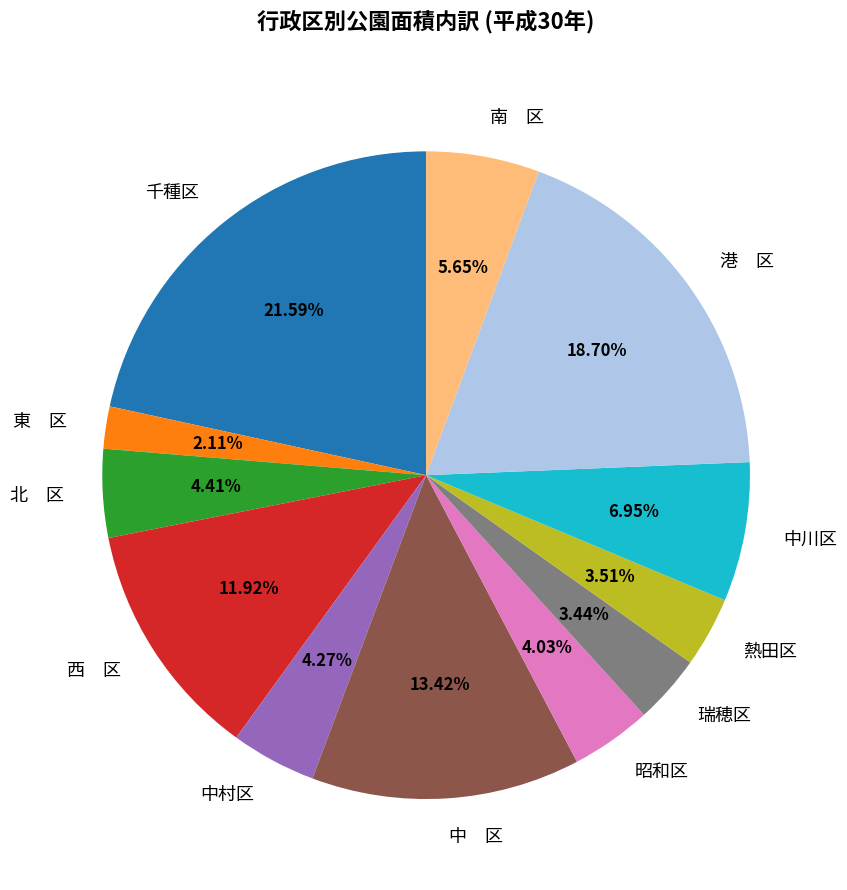

Between 西 区 and 中村区, which is larger?

西 区